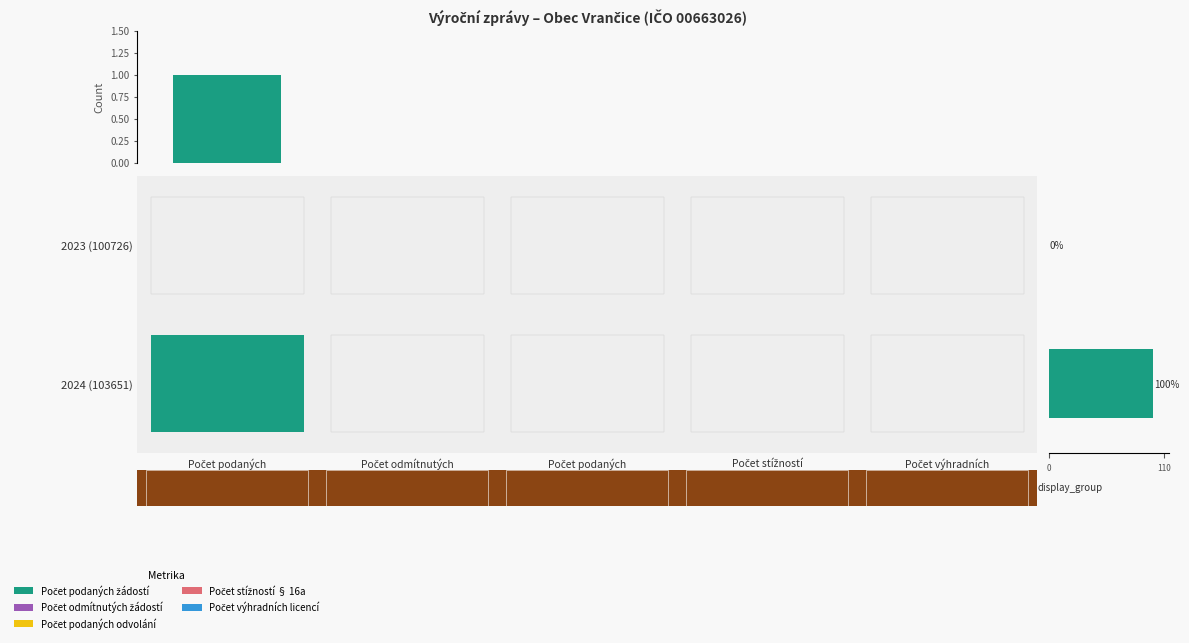

How many series are shown in this chart?

5